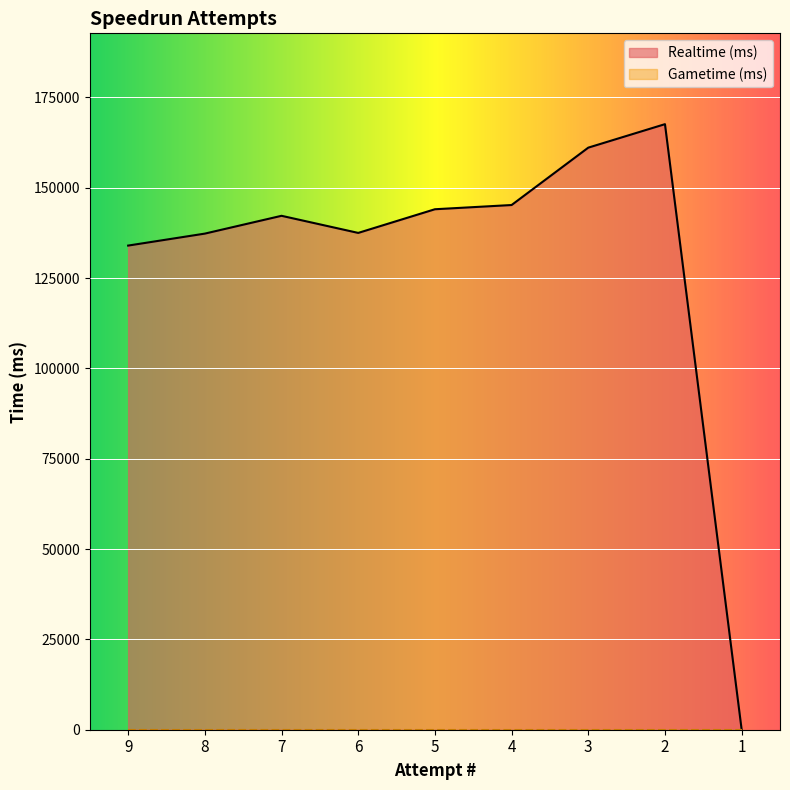

At which category does the data reach its first local valley?

6